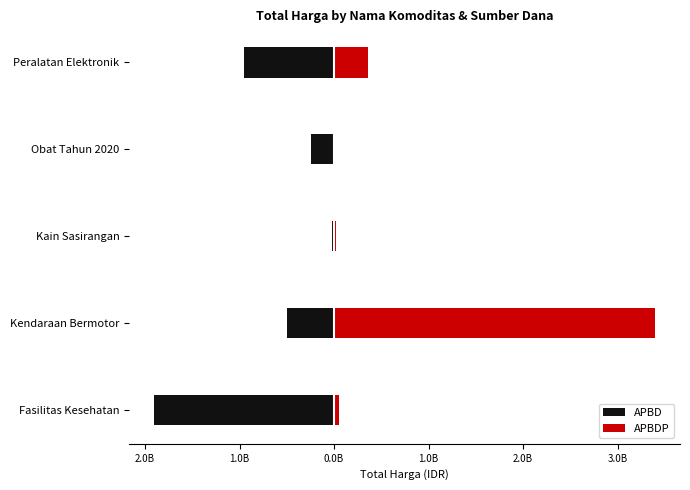

Is it true that APBDP equals 49730040 at Fasilitas Kesehatan?

True